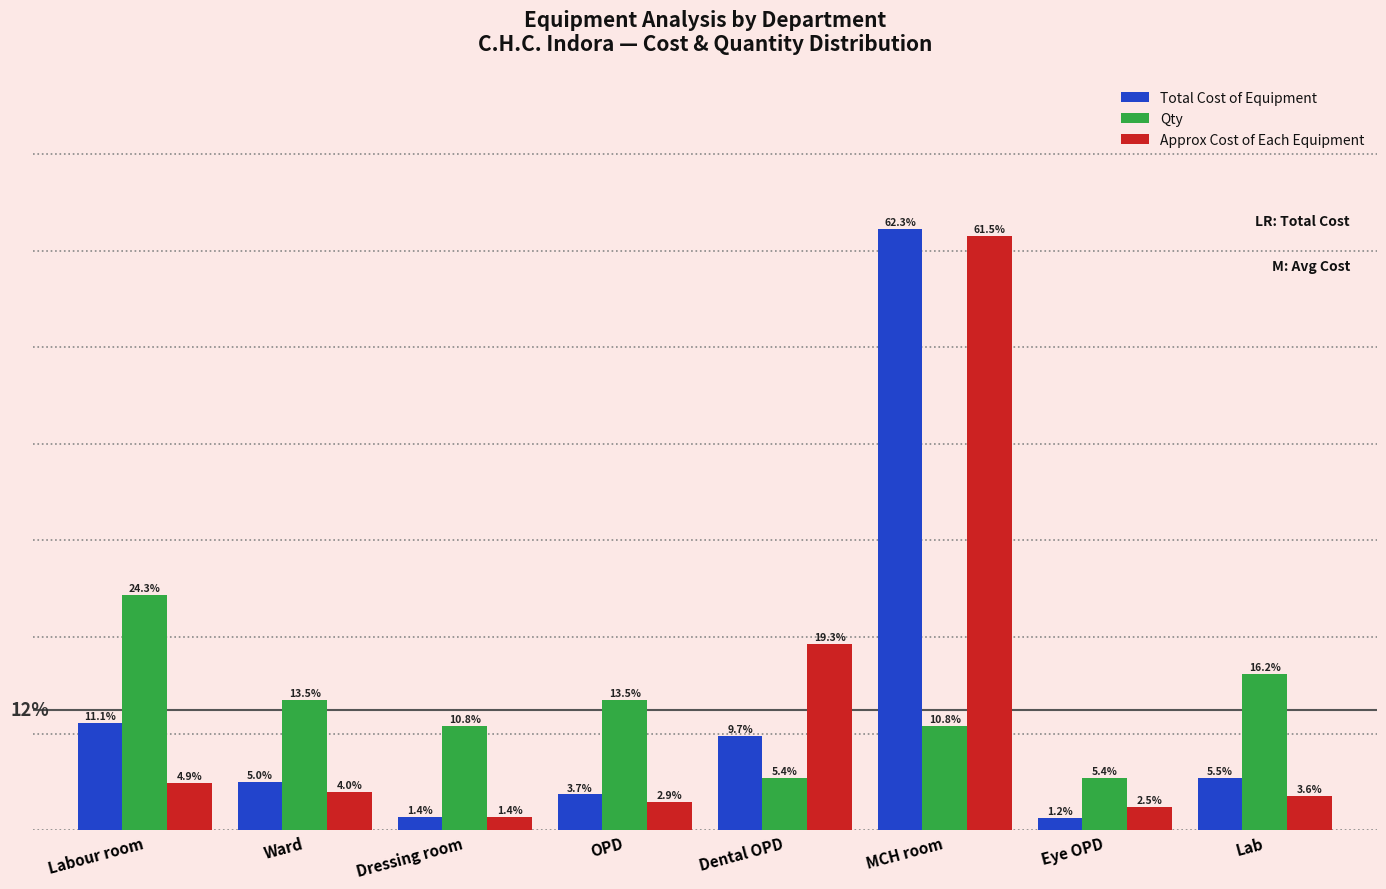

At which label is Approx Cost of Each Equipment closest to 31?

Dental OPD